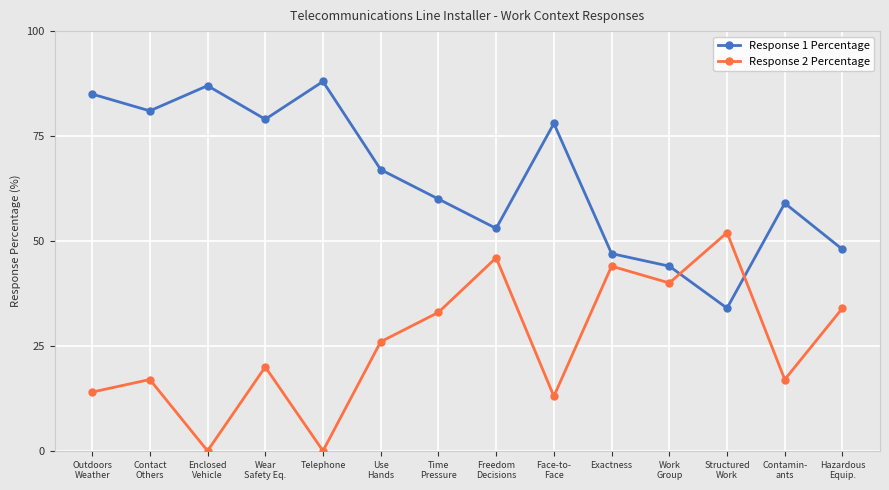

List the series in order of their peak value, lowest first.

Response 2 Percentage, Response 1 Percentage